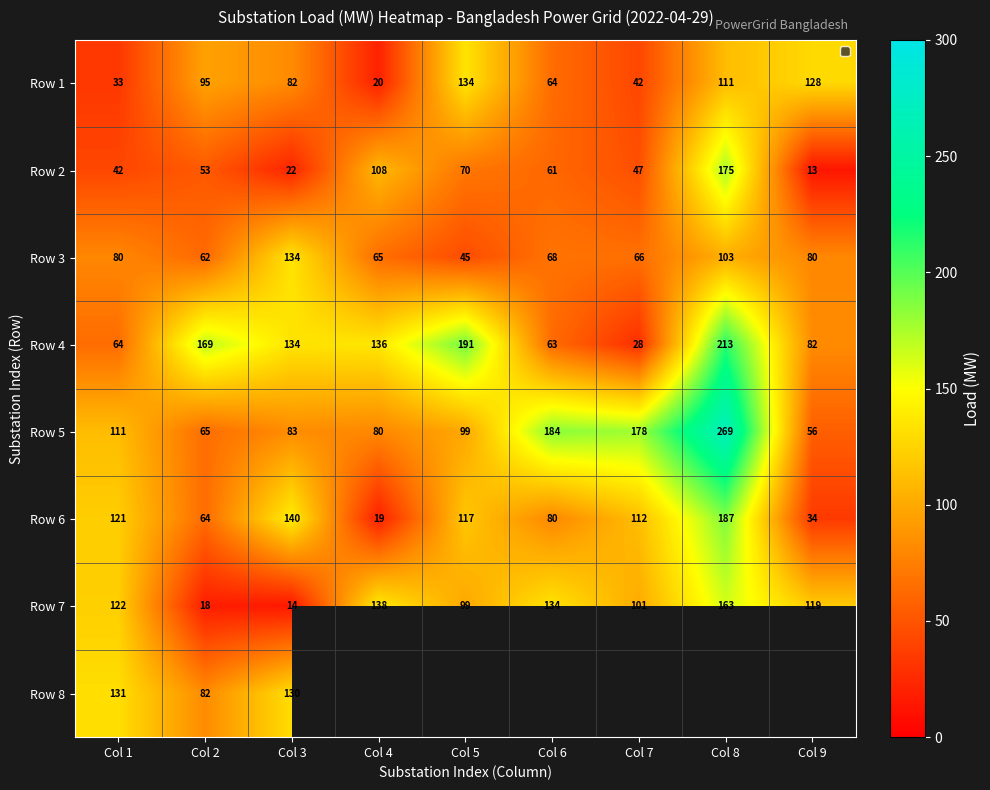

What is the difference between the second highest and minimum values in the Row 7 series?

124